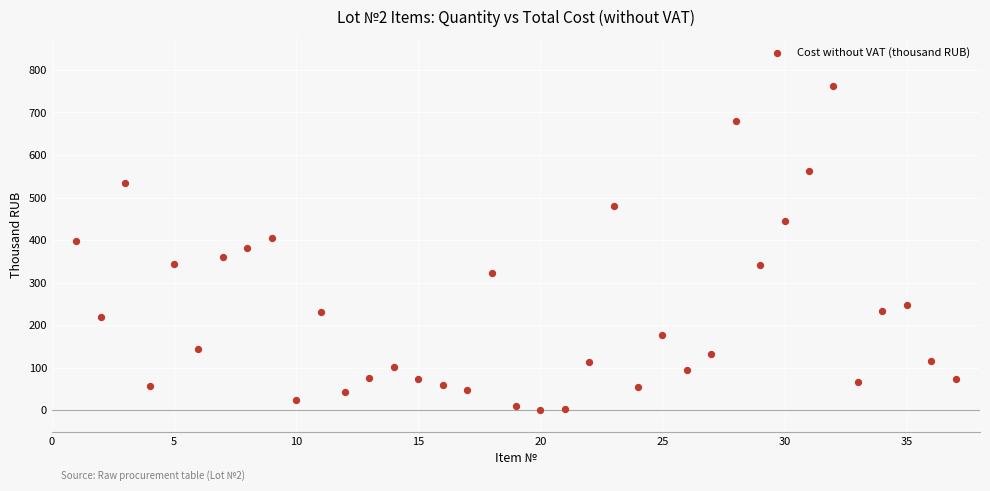

What is the range of Y values (max minus min)?

762.2